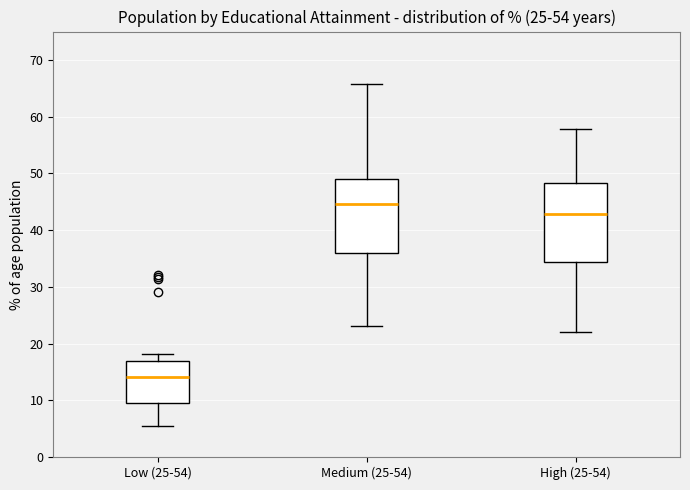

Which box's median line is the highest?

Medium (25-54)